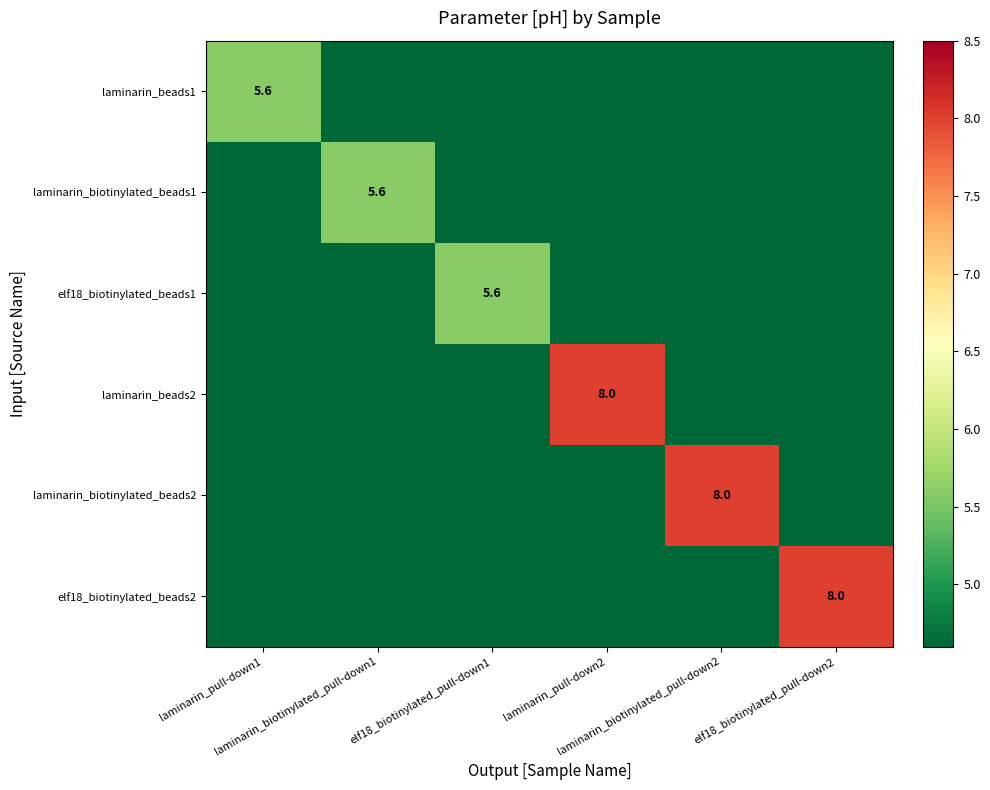

What is the spread (max minus min) of values at laminarin_pull-down2?

8.0